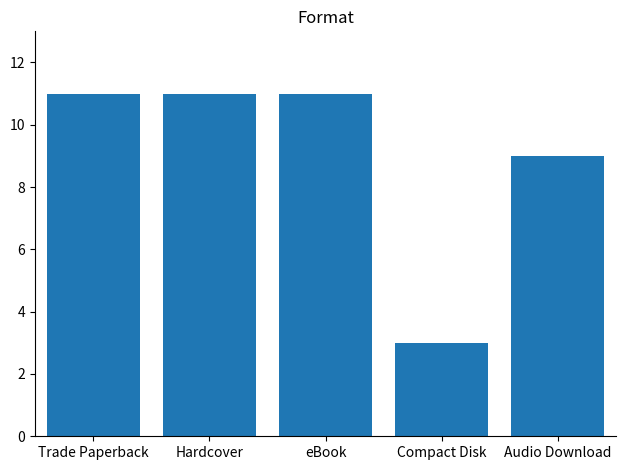

How many values are below 11?

2